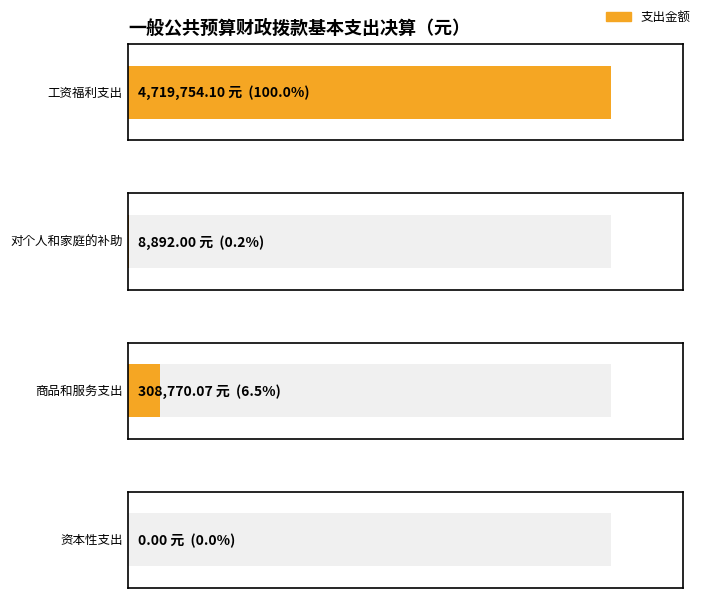

The chart shows a value of -1817710.4 at 3. True or false?

False